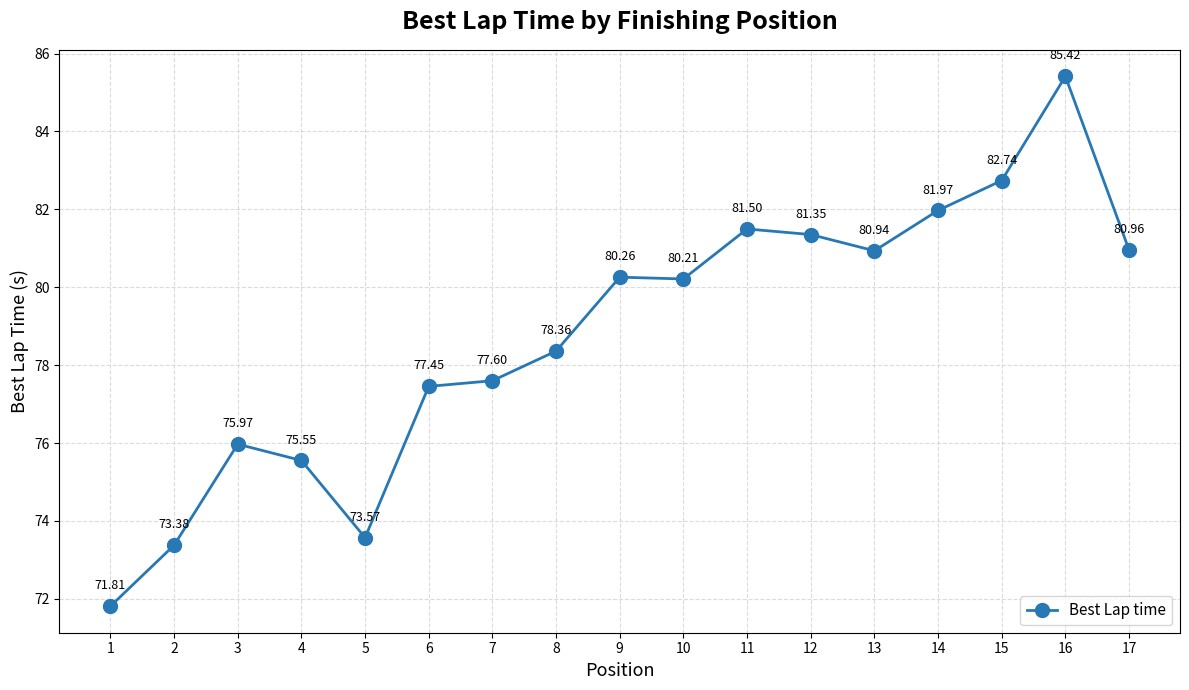

List the labels in order of value, largest first.

16, 15, 14, 11, 12, 17, 13, 9, 10, 8, 7, 6, 3, 4, 5, 2, 1